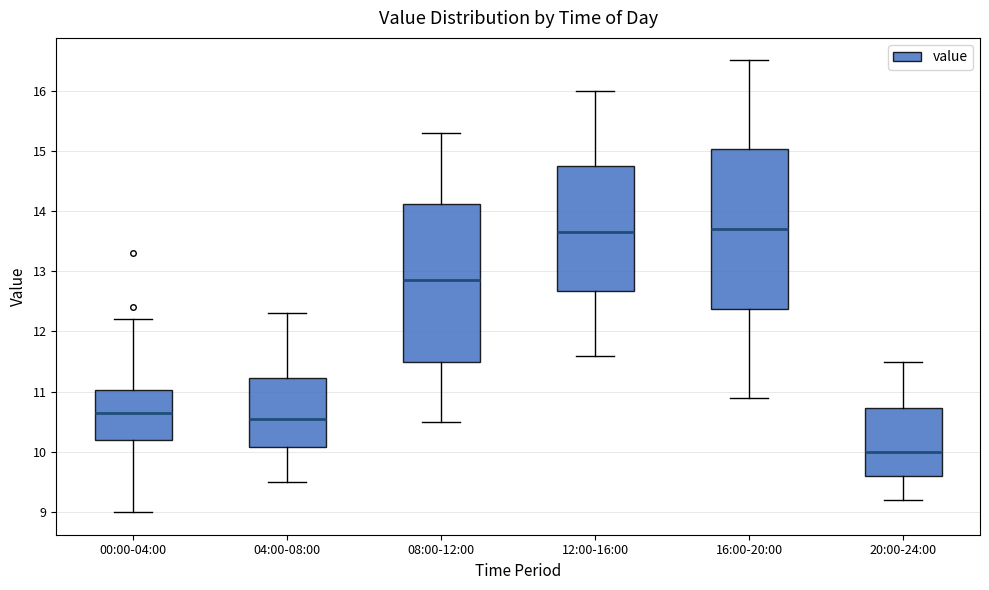

Where does the lower whisker of the box for 20:00-24:00 end on the y-axis? The values are not printed on the chart, so give them approximately, as read against the axis.

9.2